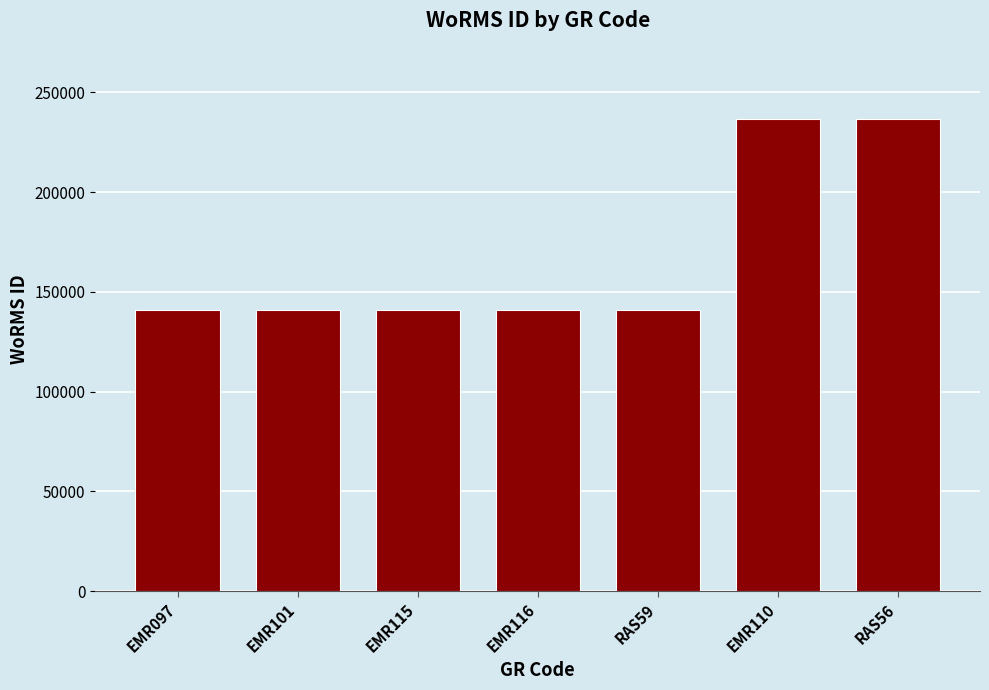

What is the ratio of the value at RAS56 to the value at EMR115?

1.7